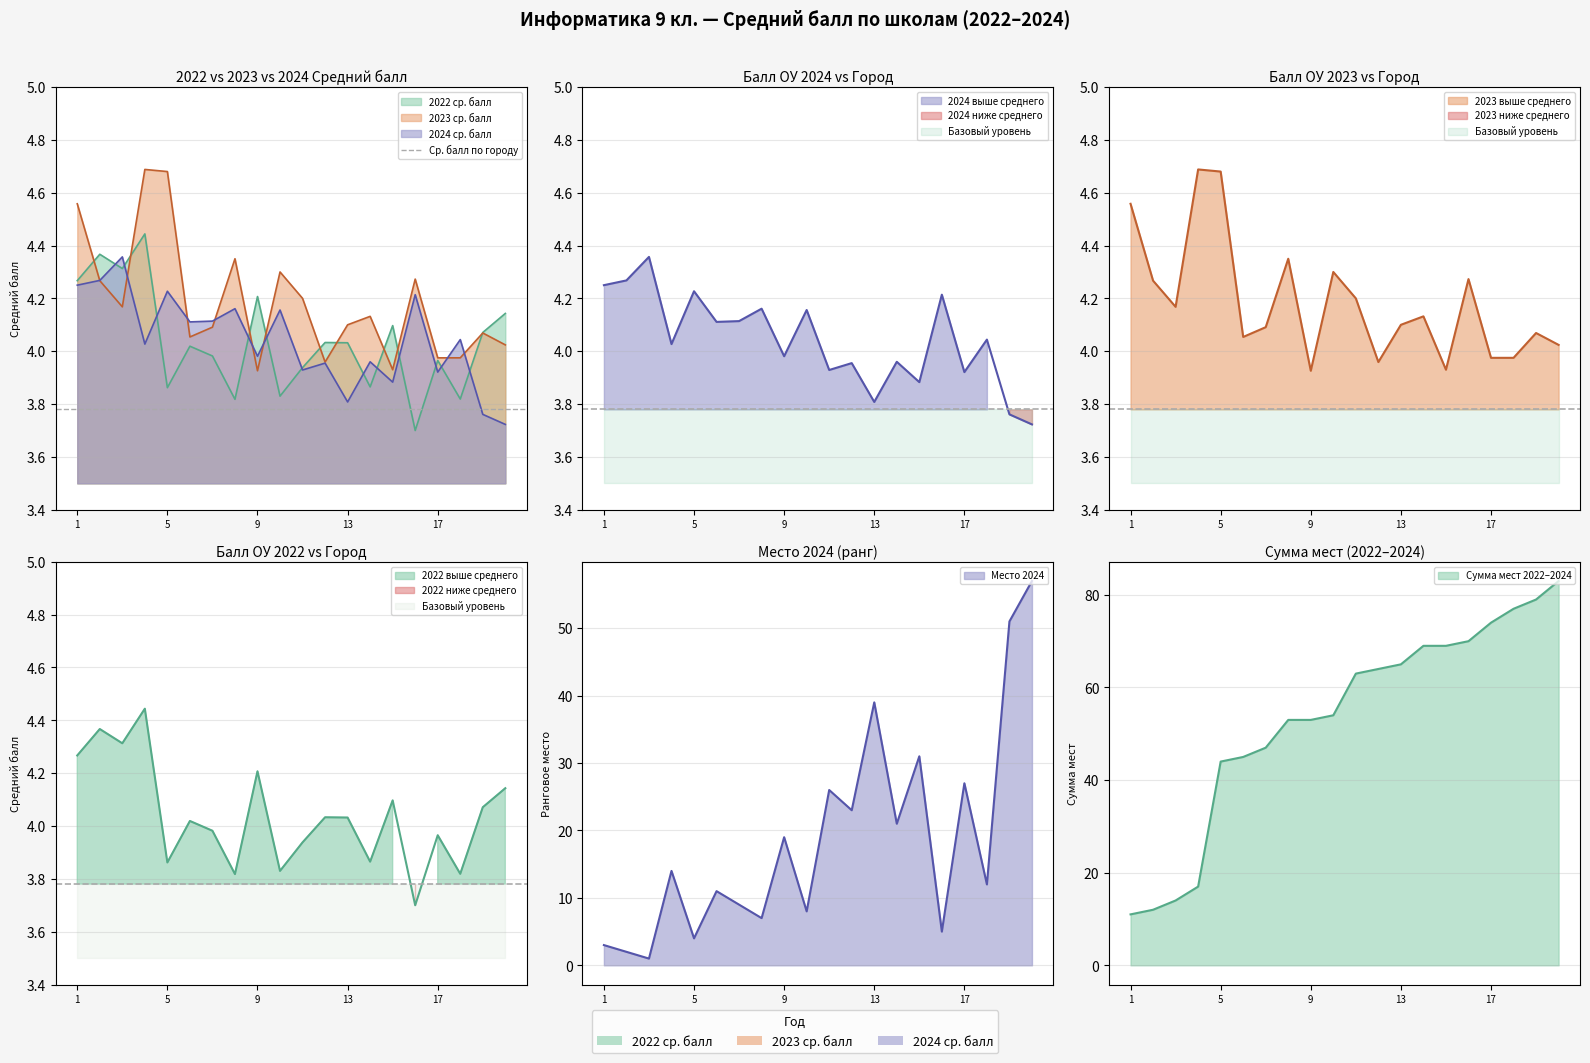

What is the difference between the maximum and minimum values in the 2023 ср. балл series?

0.8